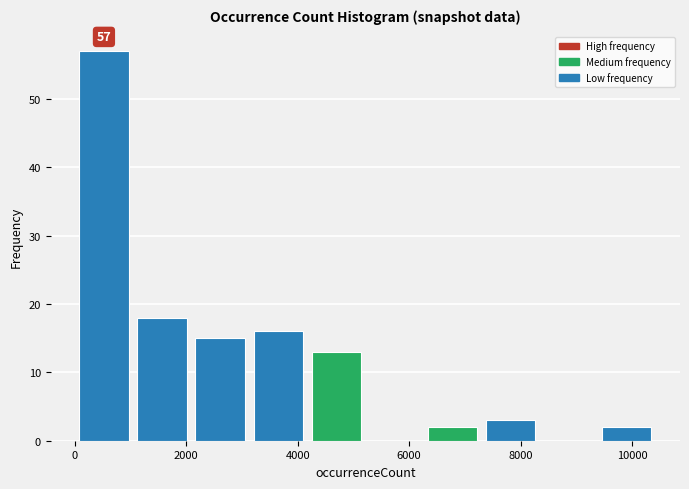

Over which range of the x-axis is the bar tallest?

0 to 1000